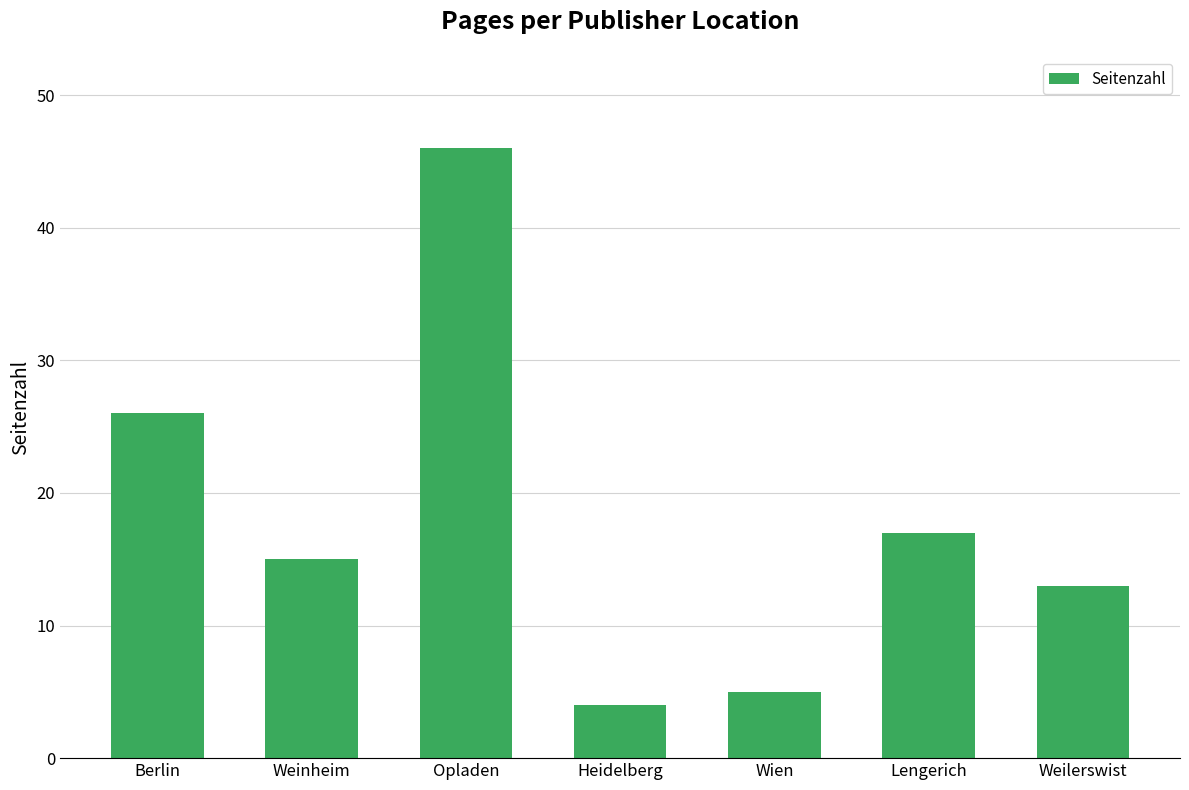

Reading left to right, list all the values displayed in this chart.

26	15	46	4	5	17	13